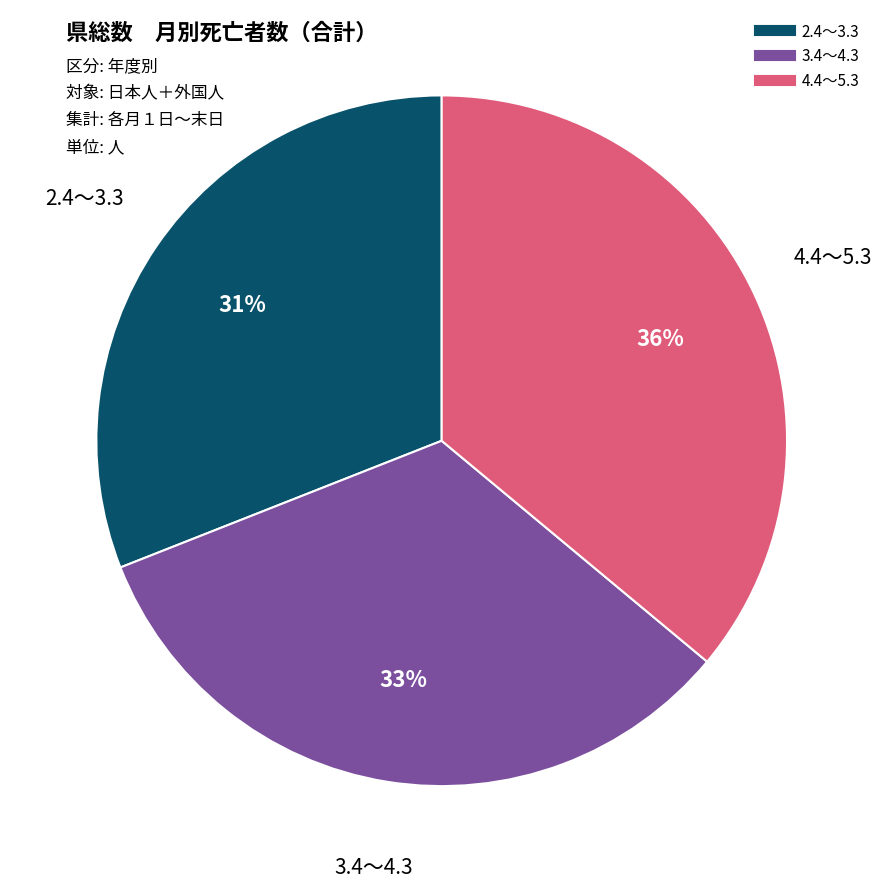

How many segments does this pie chart have?

3